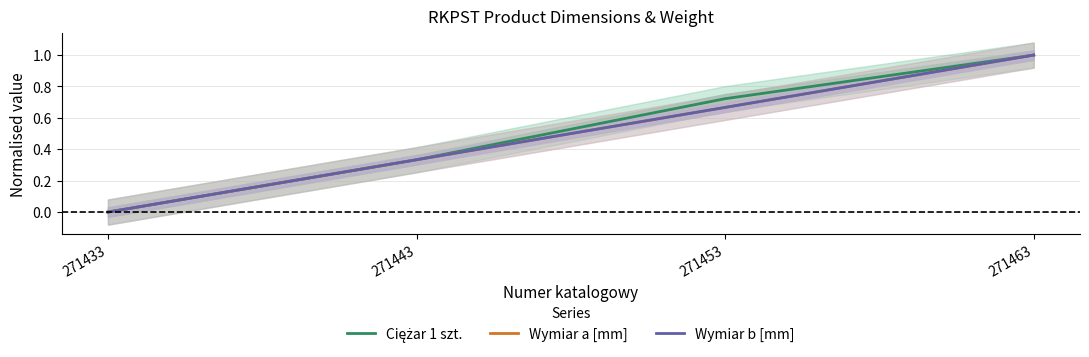

At which category is the sum across all series the highest?

271463